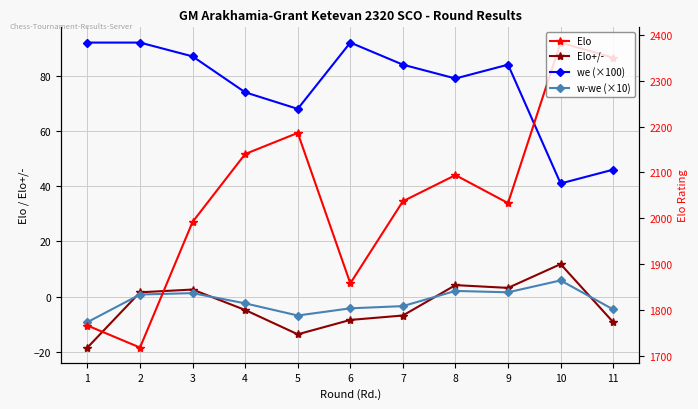

List the series in order of their peak value, highest first.

Elo, we (×100), Elo+/-, w-we (×10)